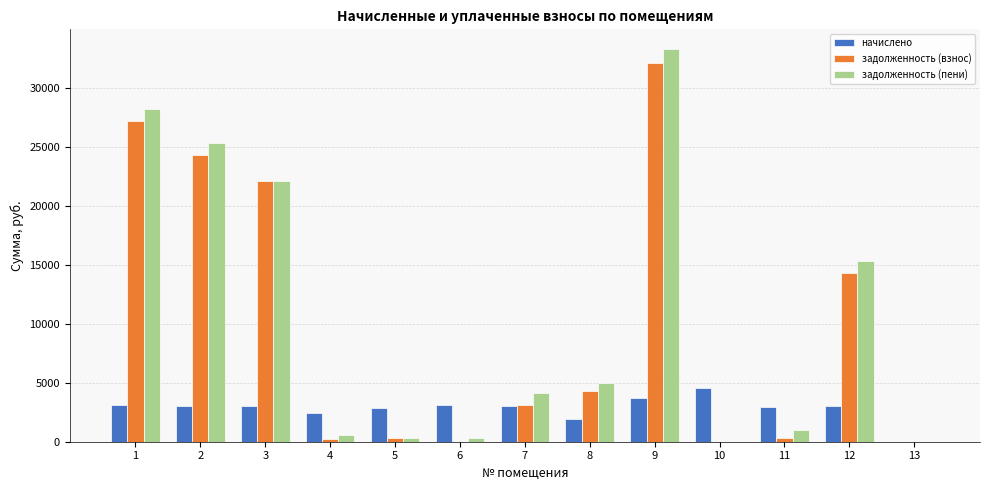

What is the highest value of the задолженность (пени) series?

33270.6